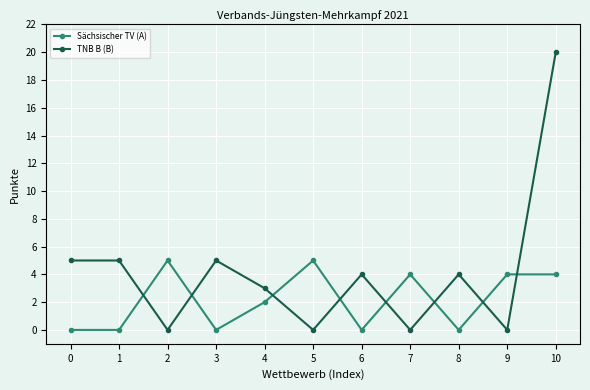

True or false: Sächsischer TV (A) has a value of 2 at 7.

False